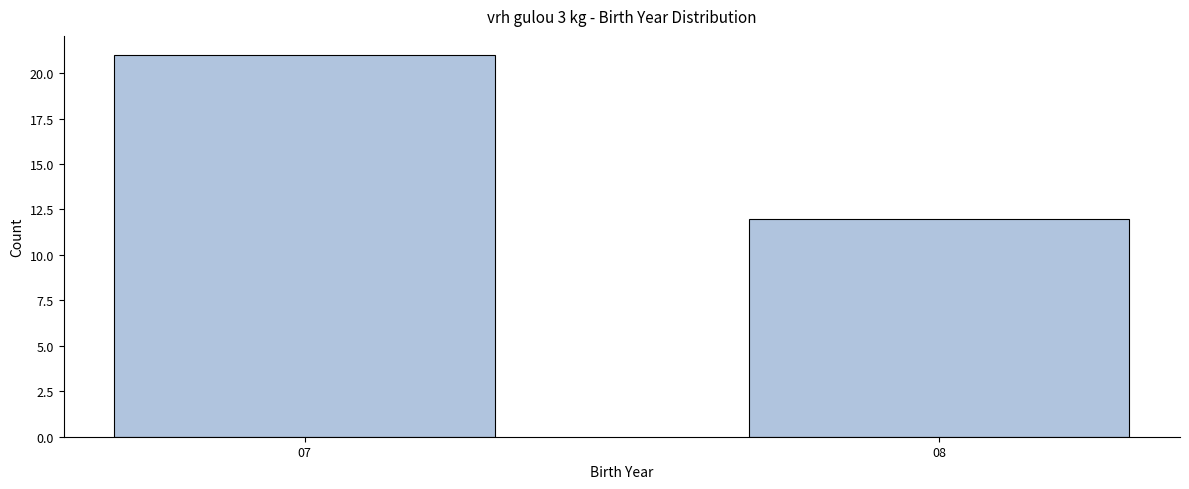

Reading right to left, list all the values displayed in this chart.

08=12	07=21